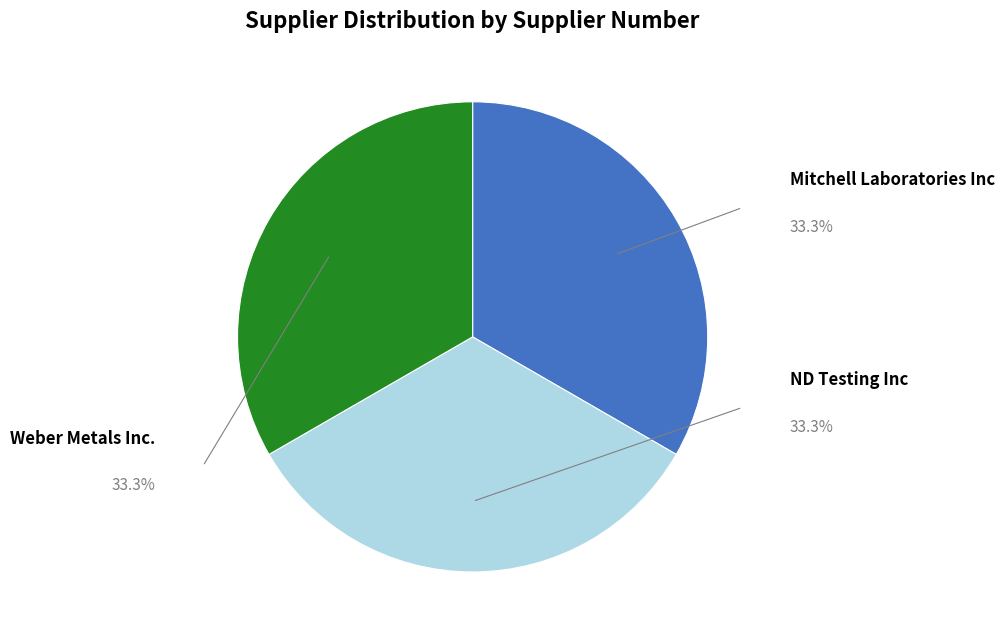

Is there any slice that represents more than half of the pie?

No